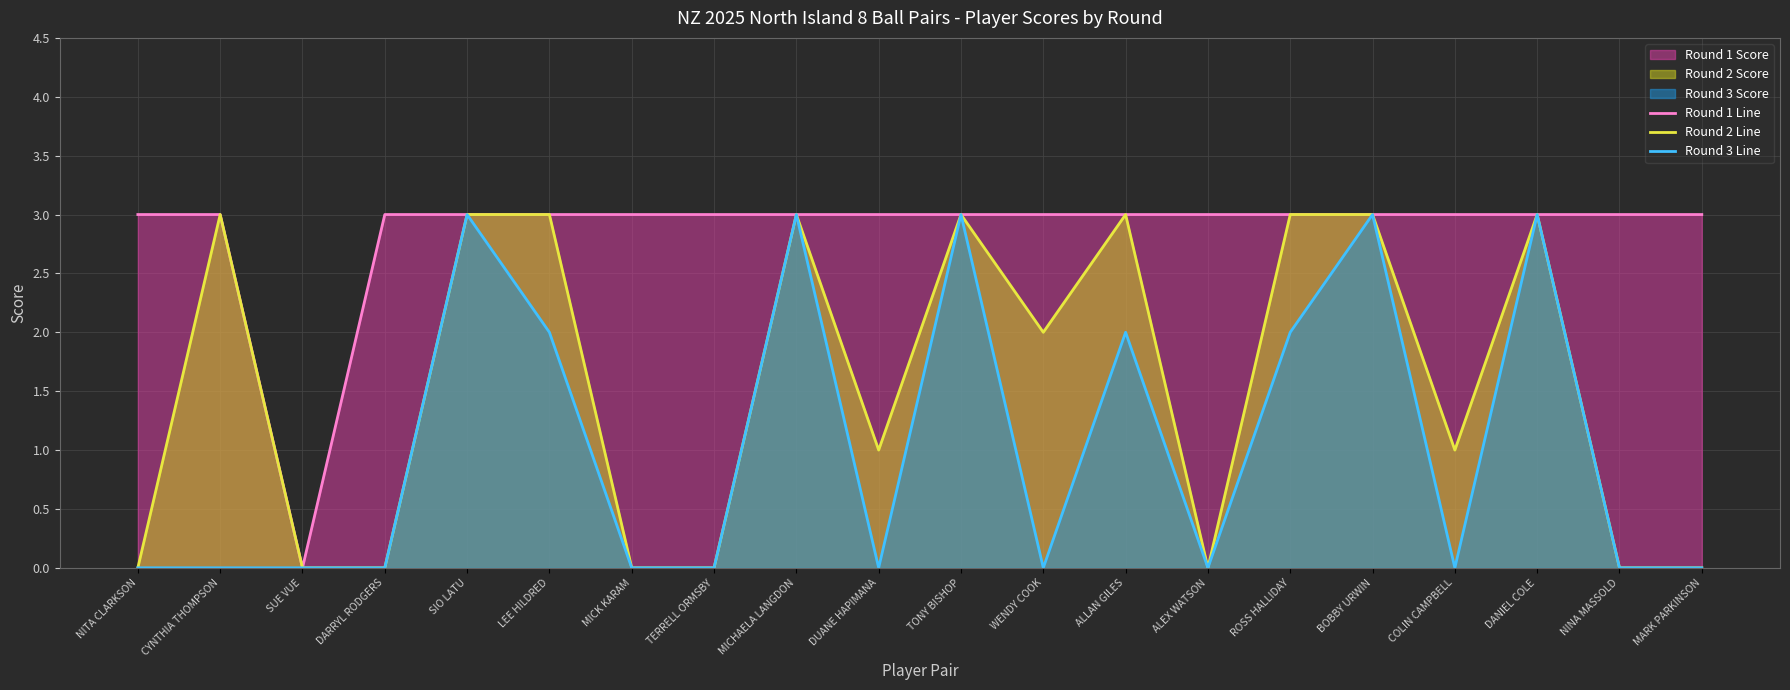

Where is Round 1 Line nearest to the value 1?

SUE VUE